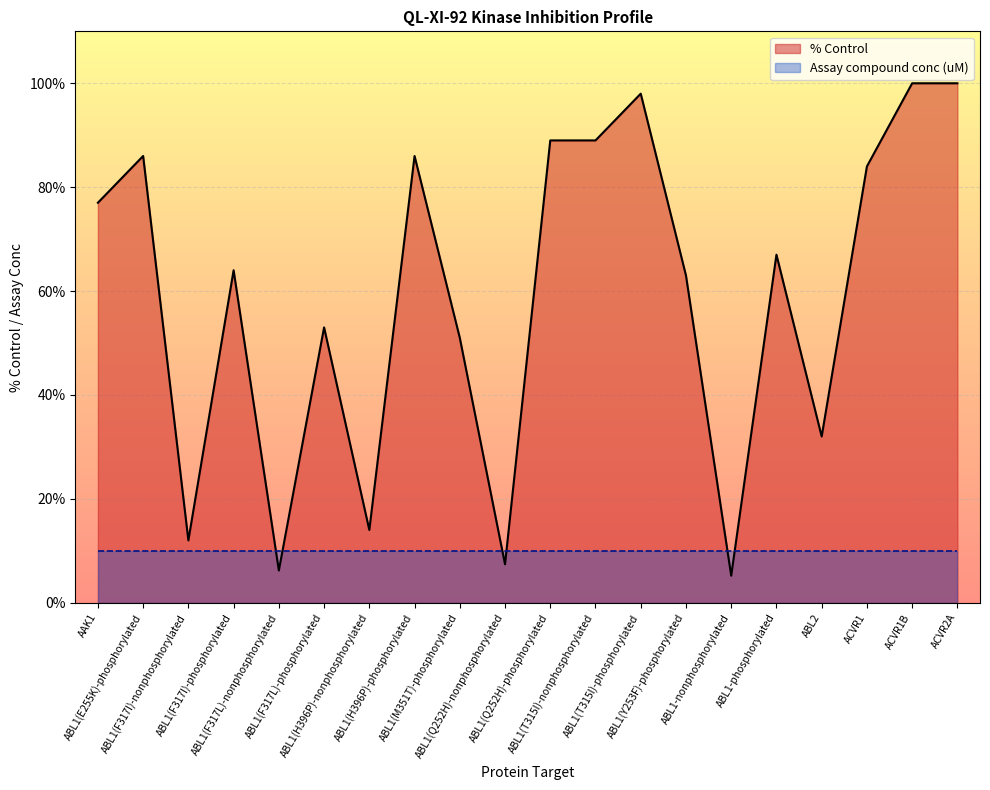

The value of % Control at ACVR1 is 84.0. True or false?

True